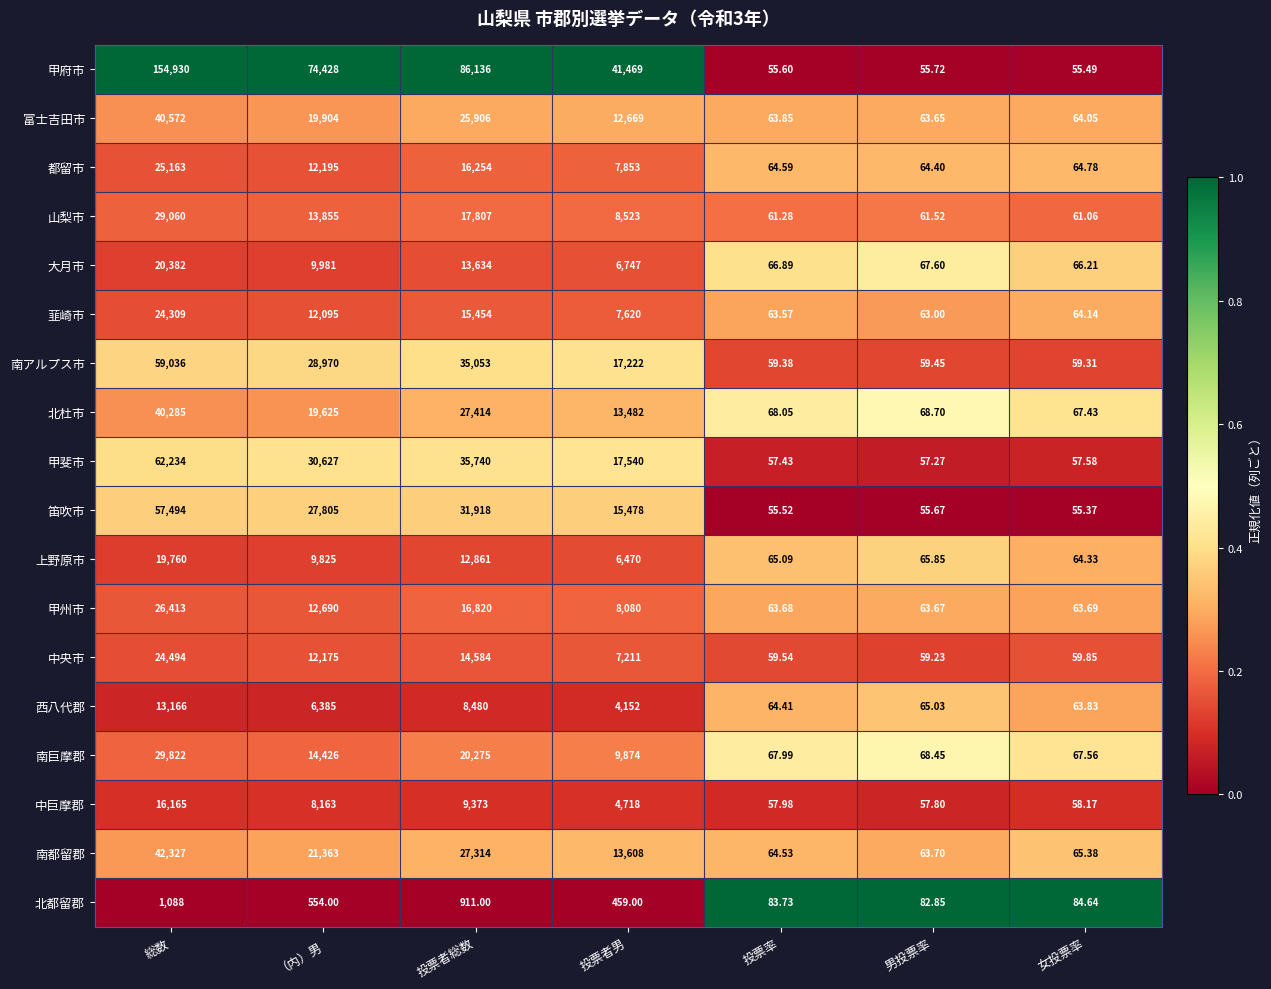

At which category does the chart reach its minimum across all series?

女投票率